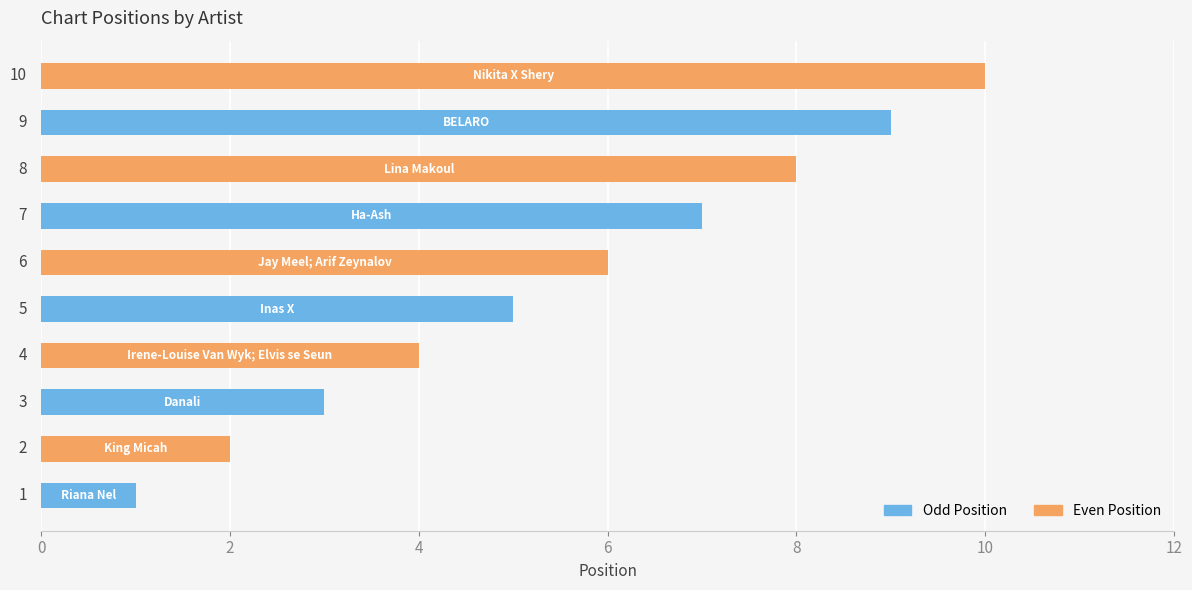

List the series in order of their overall mean, highest first.

Even Position, Odd Position